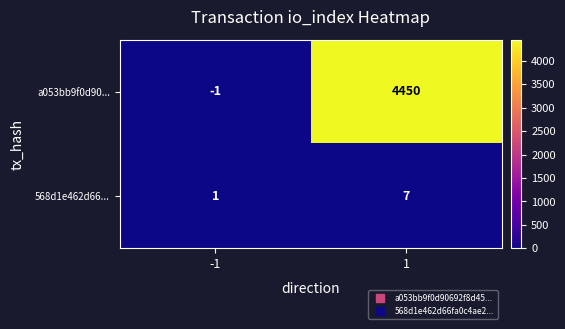

What is the sum of the a053bb9f0d90... values at 1 and -1?

4449